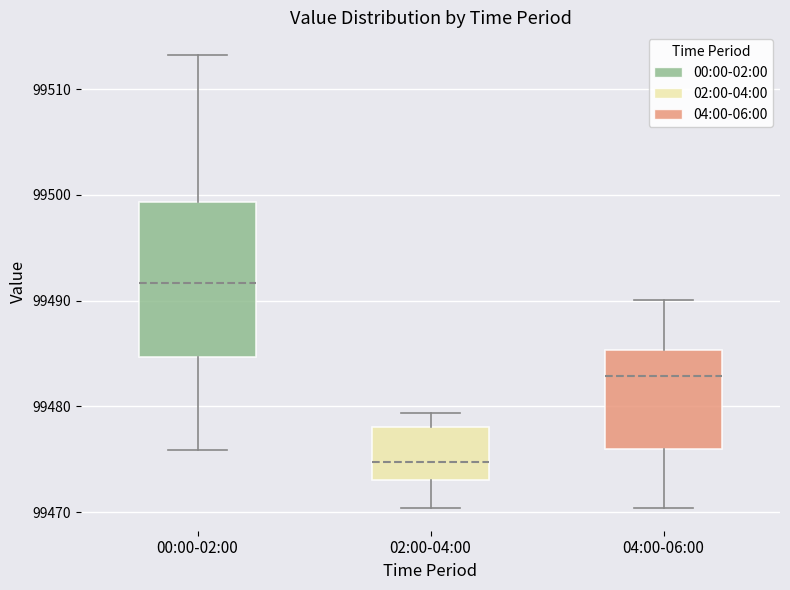

Comparing the boxes themselves (not the whiskers), which one is the tallest?

00:00-02:00